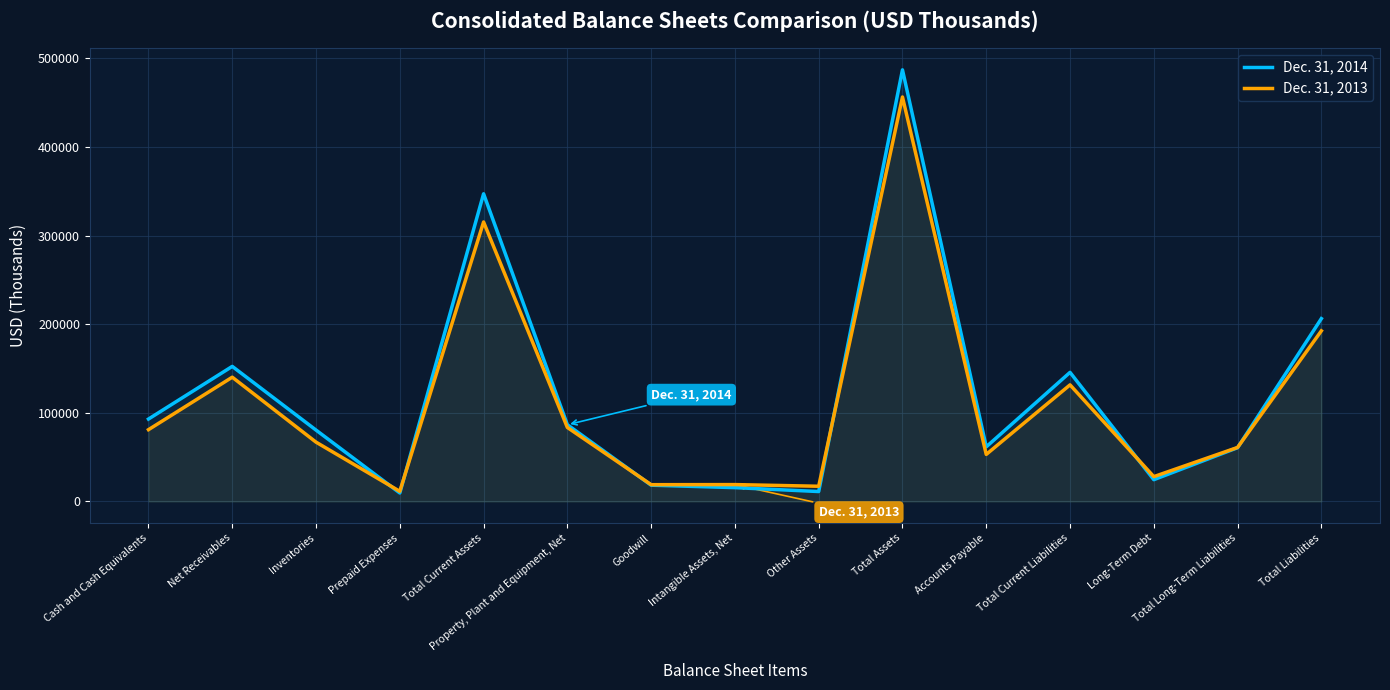

True or false: Dec. 31, 2014 has more than 0 interior local peaks.

True